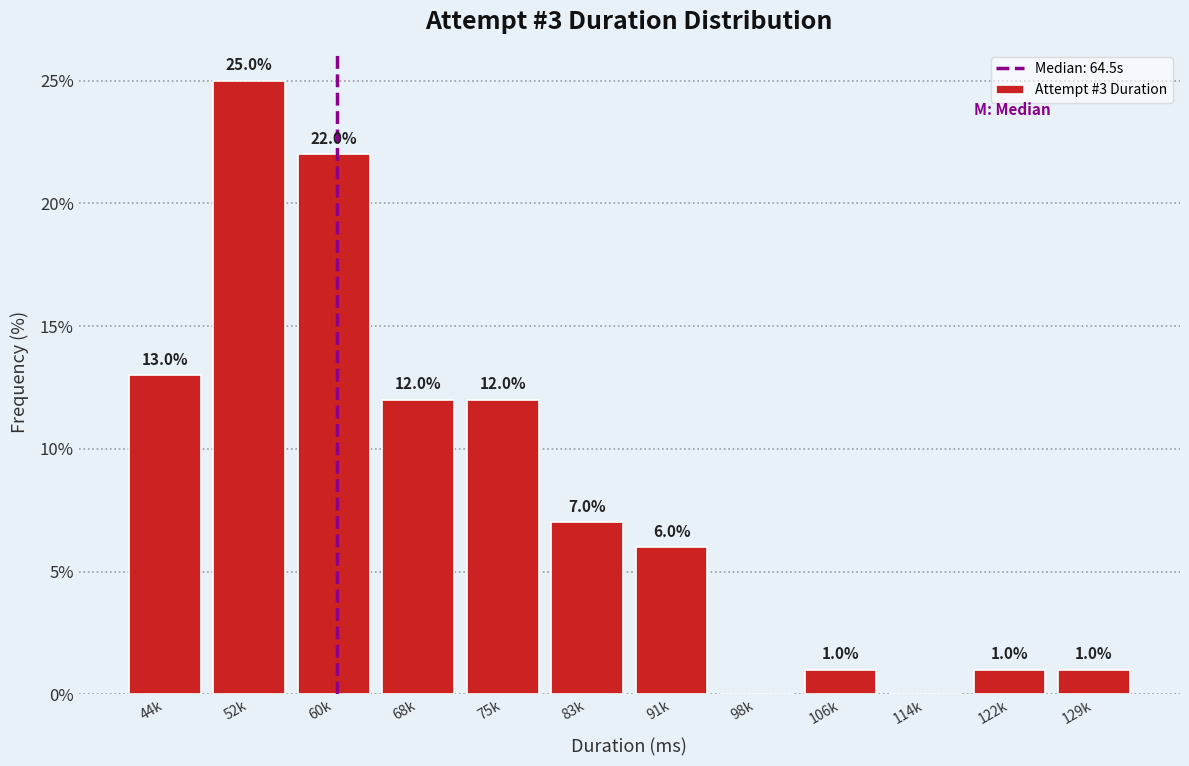

Reading left to right, transcribe all the data shown in this chart.

44k=13.0	52k=25.0	60k=22.0	68k=12.0	75k=12.0	83k=7.0	91k=6.0	98k=0.0	106k=1.0	114k=0.0	122k=1.0	129k=1.0